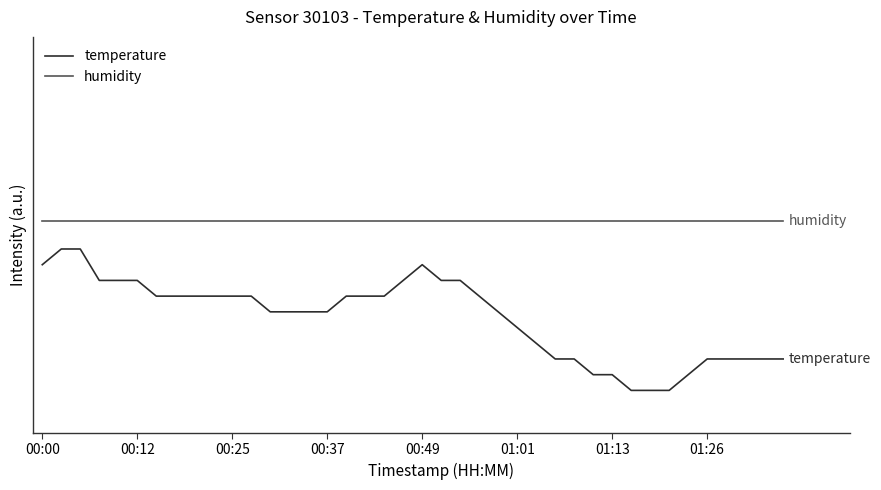

Does the chart display data point markers on the line(s)?

No